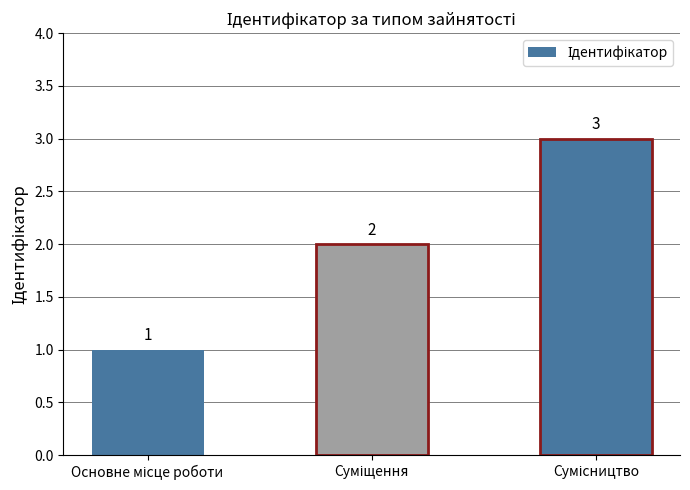

What is the sum of all values?

6